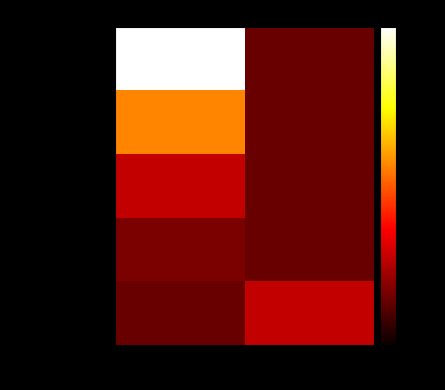

At which category is the sum across all series the highest?

Yes